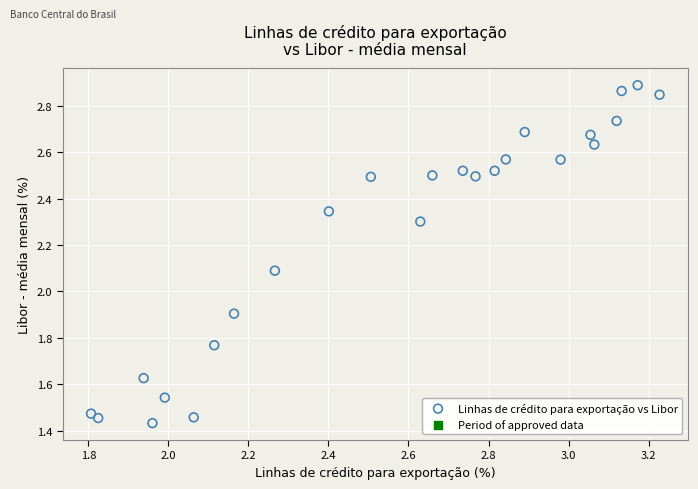

Count the number of points in this scatter plot.

25